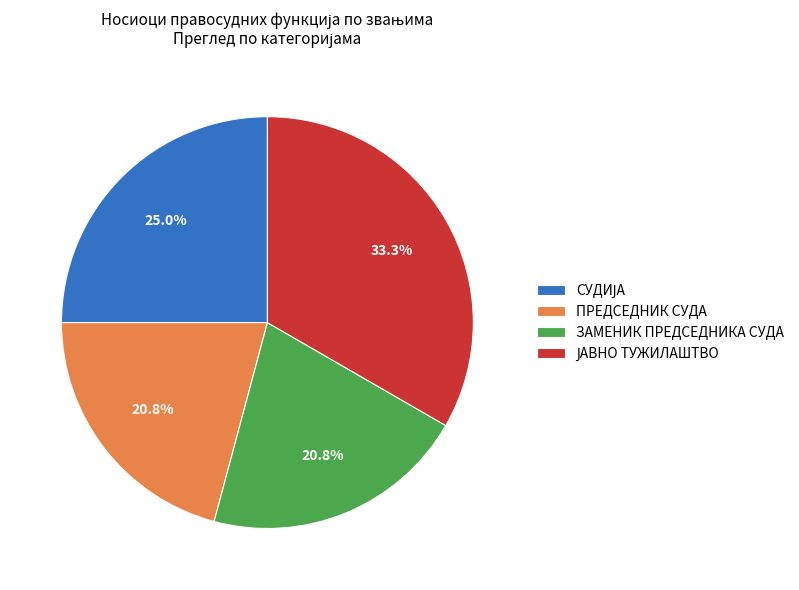

How much of the chart is everything except ПРЕДСЕДНИК СУДА?

79.2%